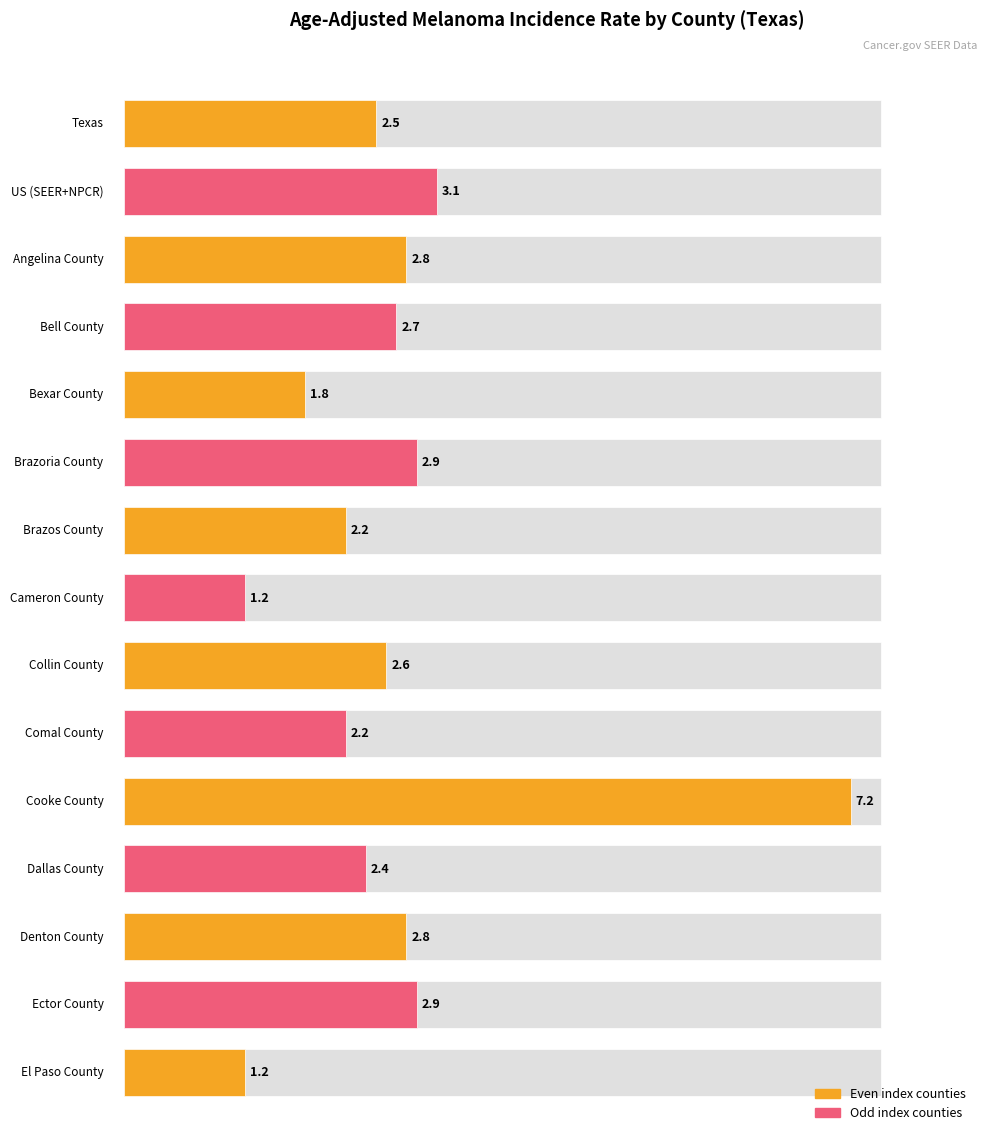

What is the ratio of the value at Collin County to the value at Angelina County?

0.9